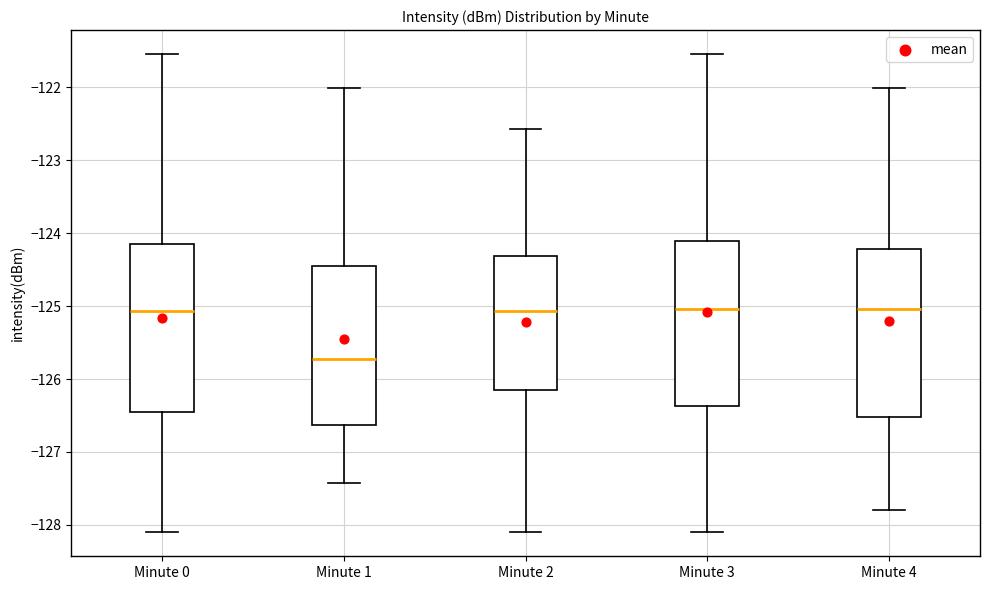

Which box has the lowest median line?

Minute 1